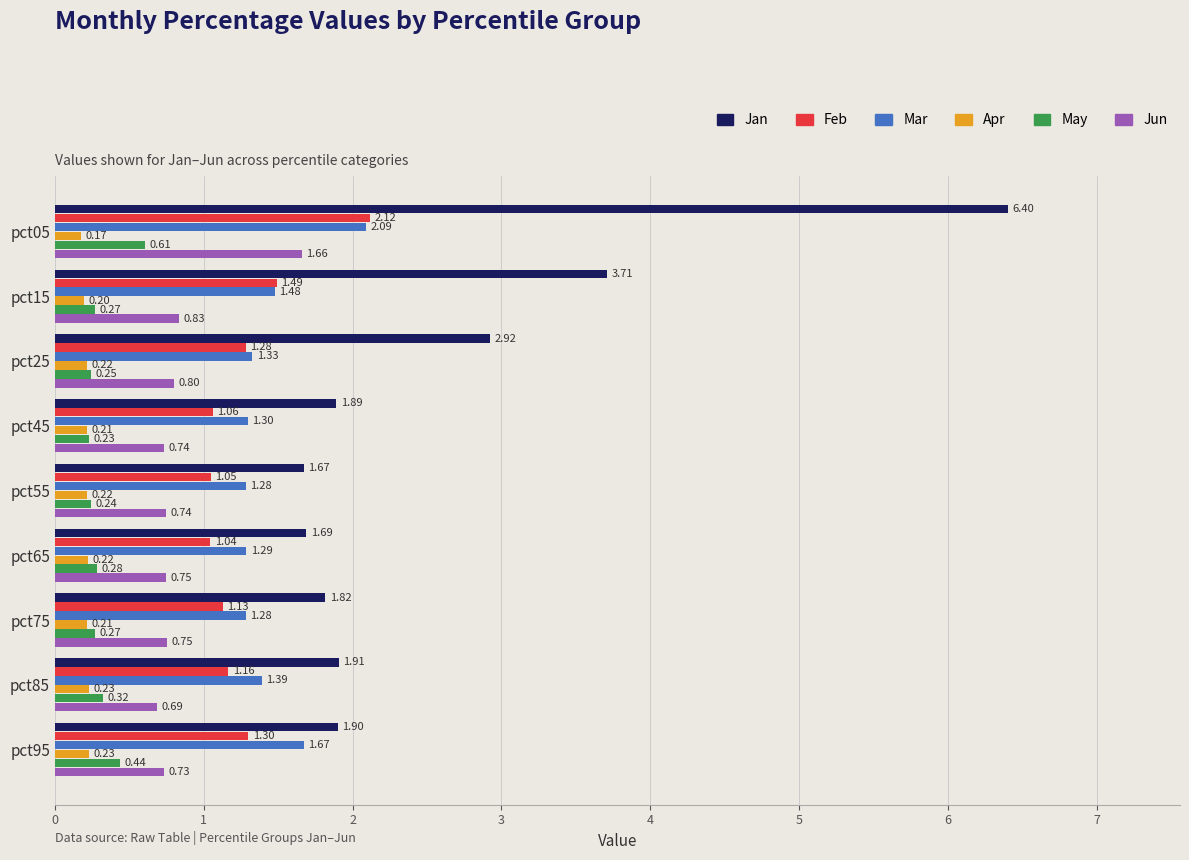

What is the sum of the May values at pct05 and pct85?

0.9